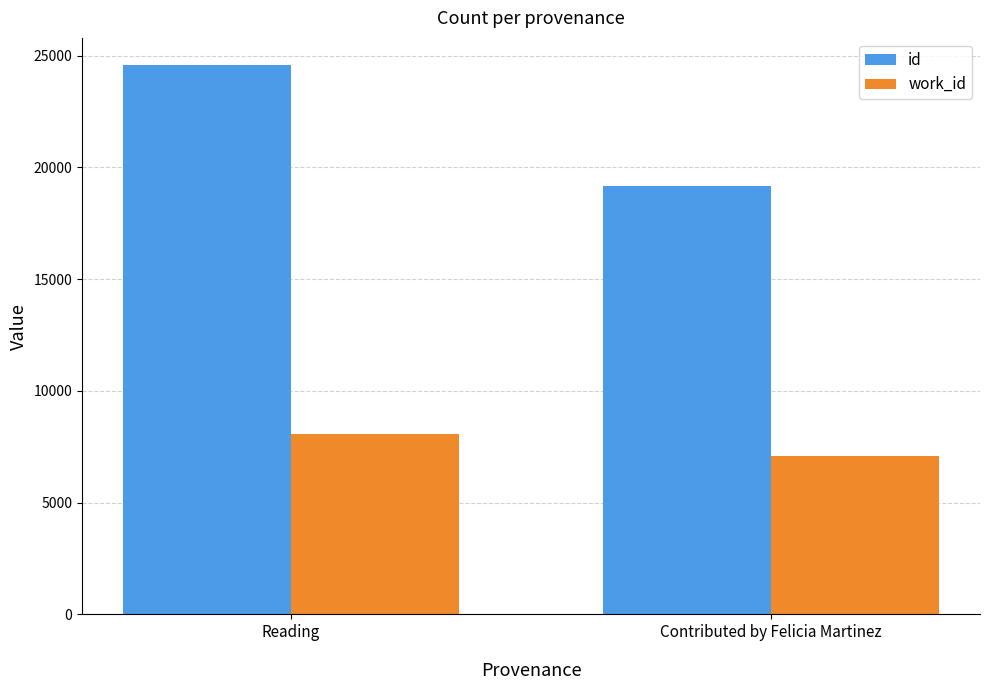

Reading left to right, transcribe all the data shown in this chart.

id: Reading=24571	Contributed by Felicia Martinez=19161
work_id: Reading=8065	Contributed by Felicia Martinez=7093